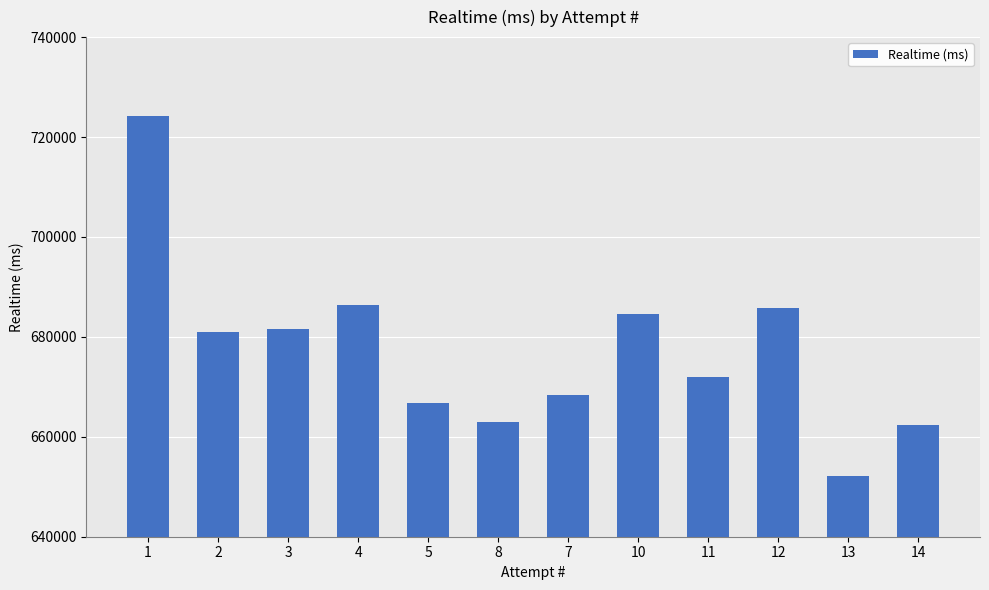

Is it true that the value at 12 is 228400?

False